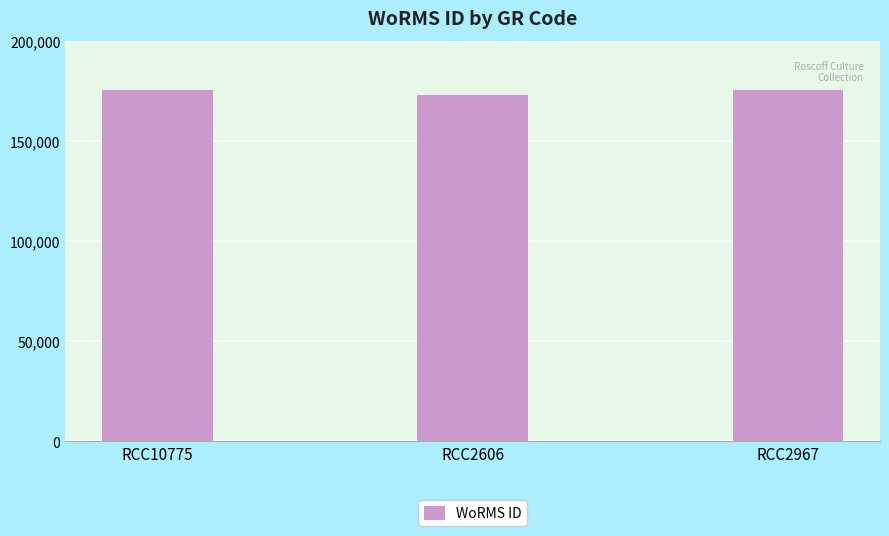

What is the greatest value displayed?

175584